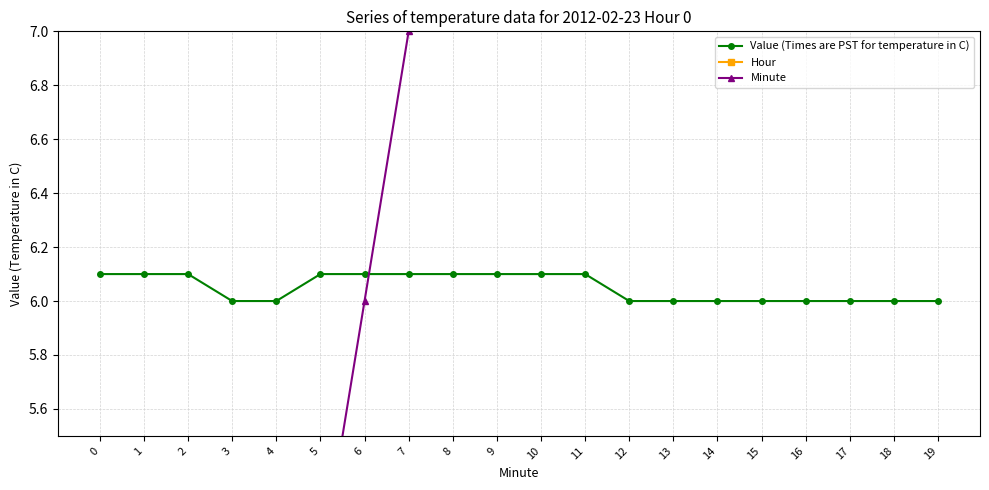

The value of Hour at 18 is 0.0. True or false?

True